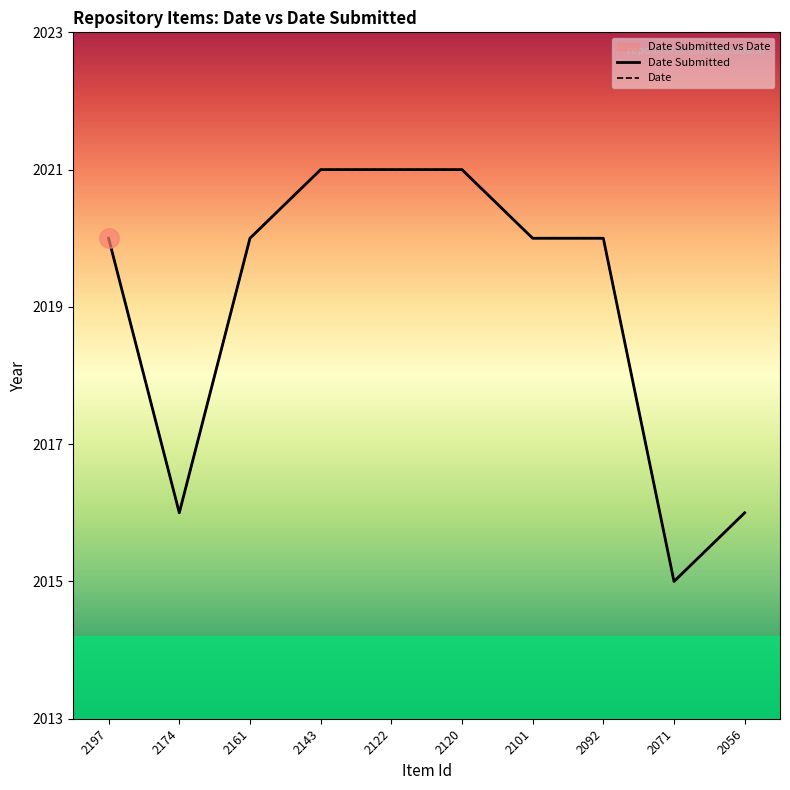

What is the minimum value for Date?

2015